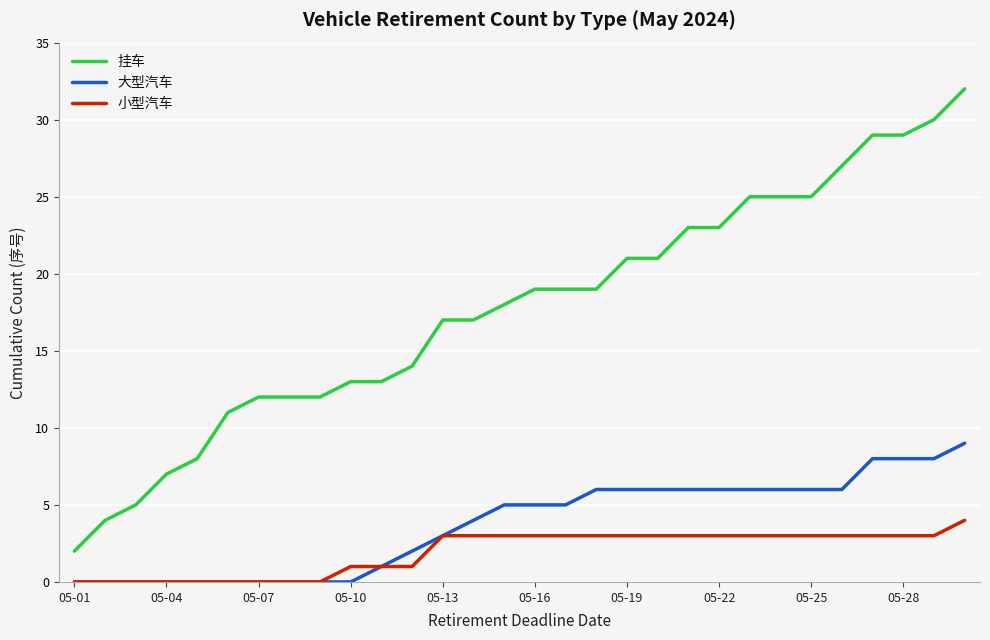

How many 小型汽车 values are between 0 and 3?

29